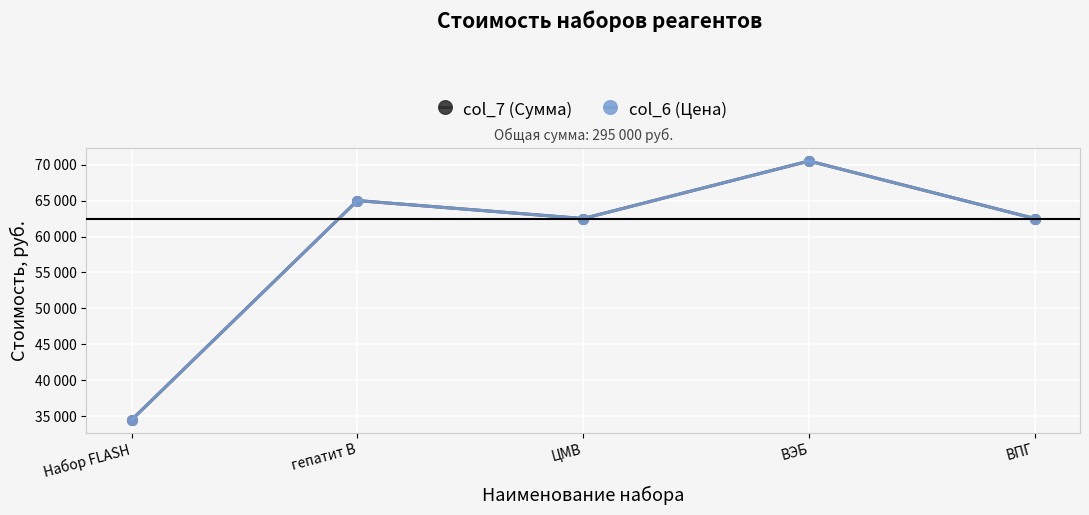

Is this an area chart (filled region under the line)?

No